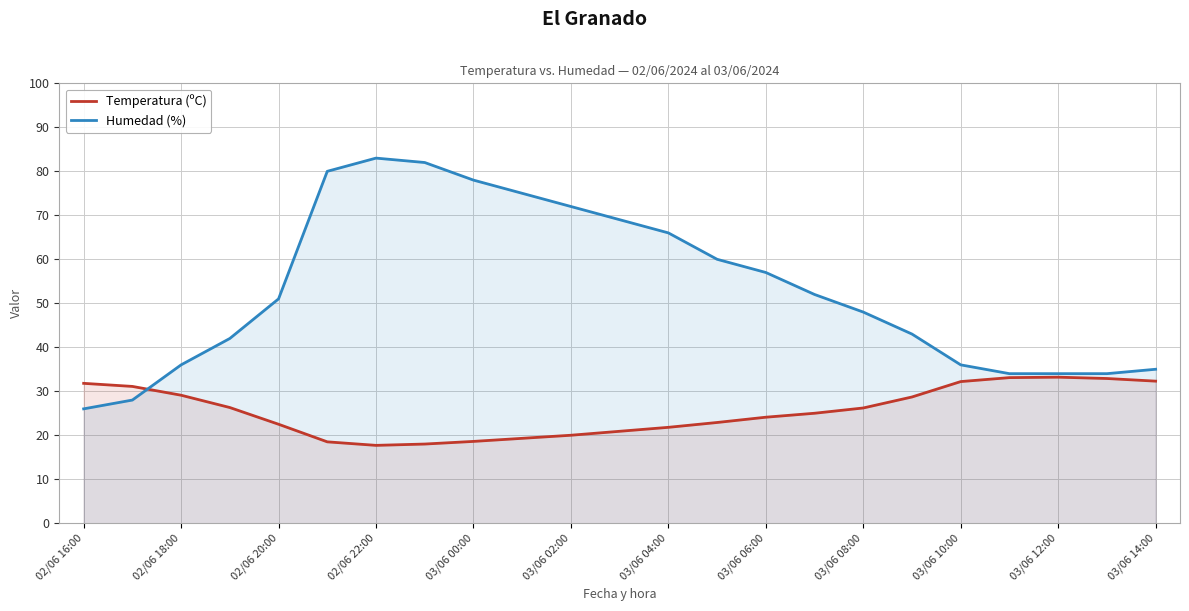

Which series has the widest spread of values?

Humedad (%)